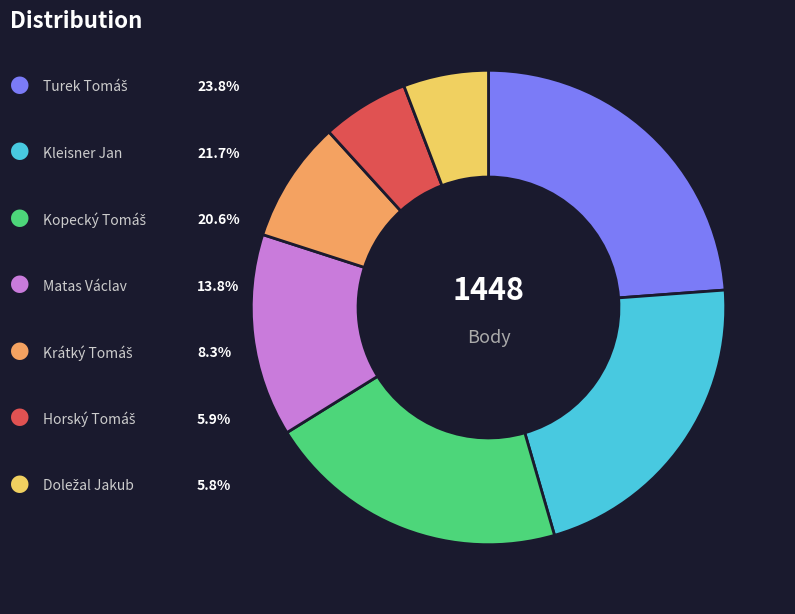

Is there any slice that represents more than half of the pie?

No